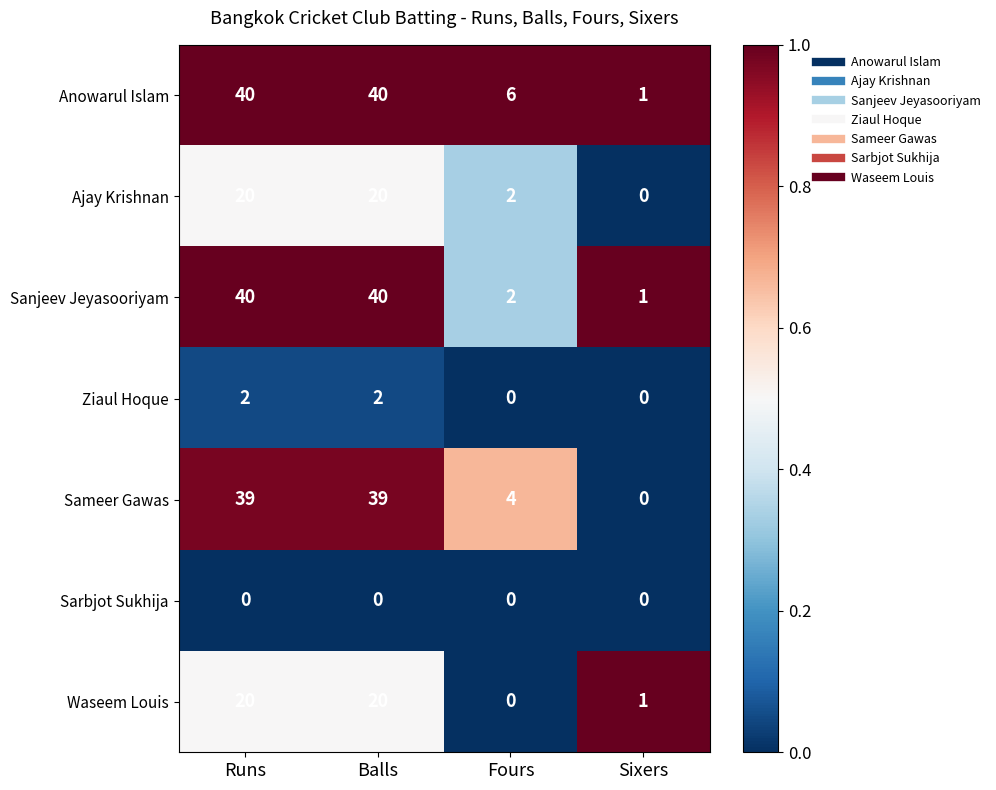

What is the greatest value displayed?

40